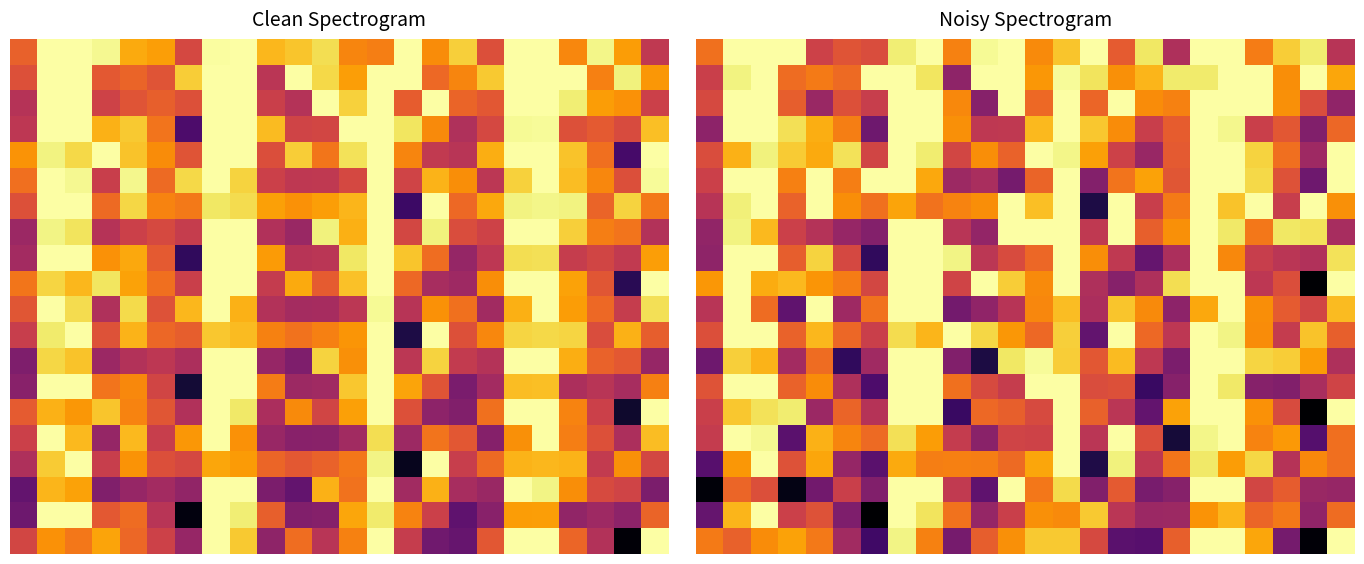

What is the highest value of the 5.0 series?

-80.6